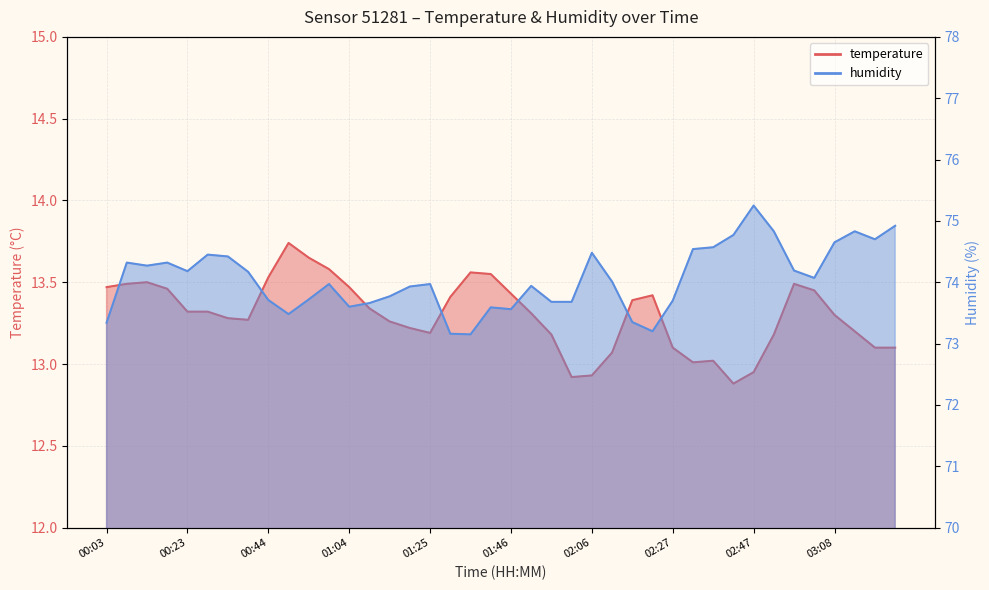

What is the label of the 18th point from the left?

01:30